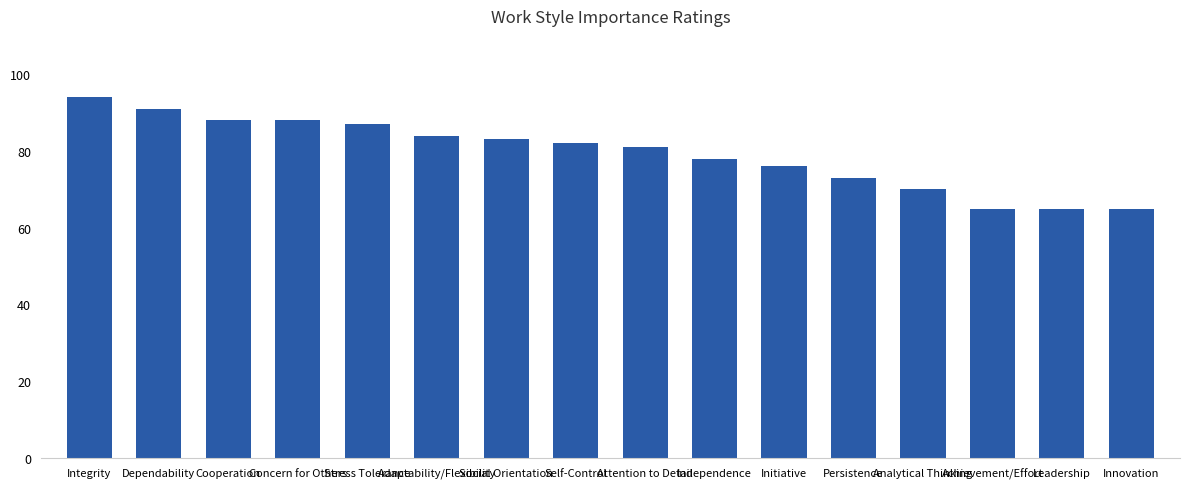

The value at Stress Tolerance is 87. True or false?

True